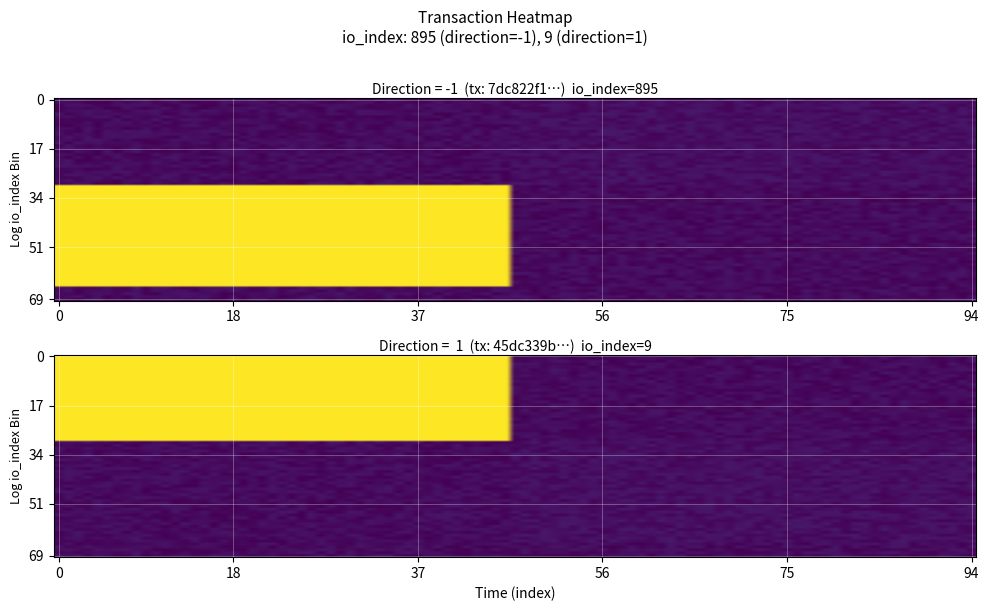

Reading left to right, list all the values displayed in this chart.

7dc822f19045dde89924797baad3a9dbf2a368c: direction=-1	io_index=895
45dc339b1478dc8c83ff021e2bf7c28695a8784: direction=1	io_index=9